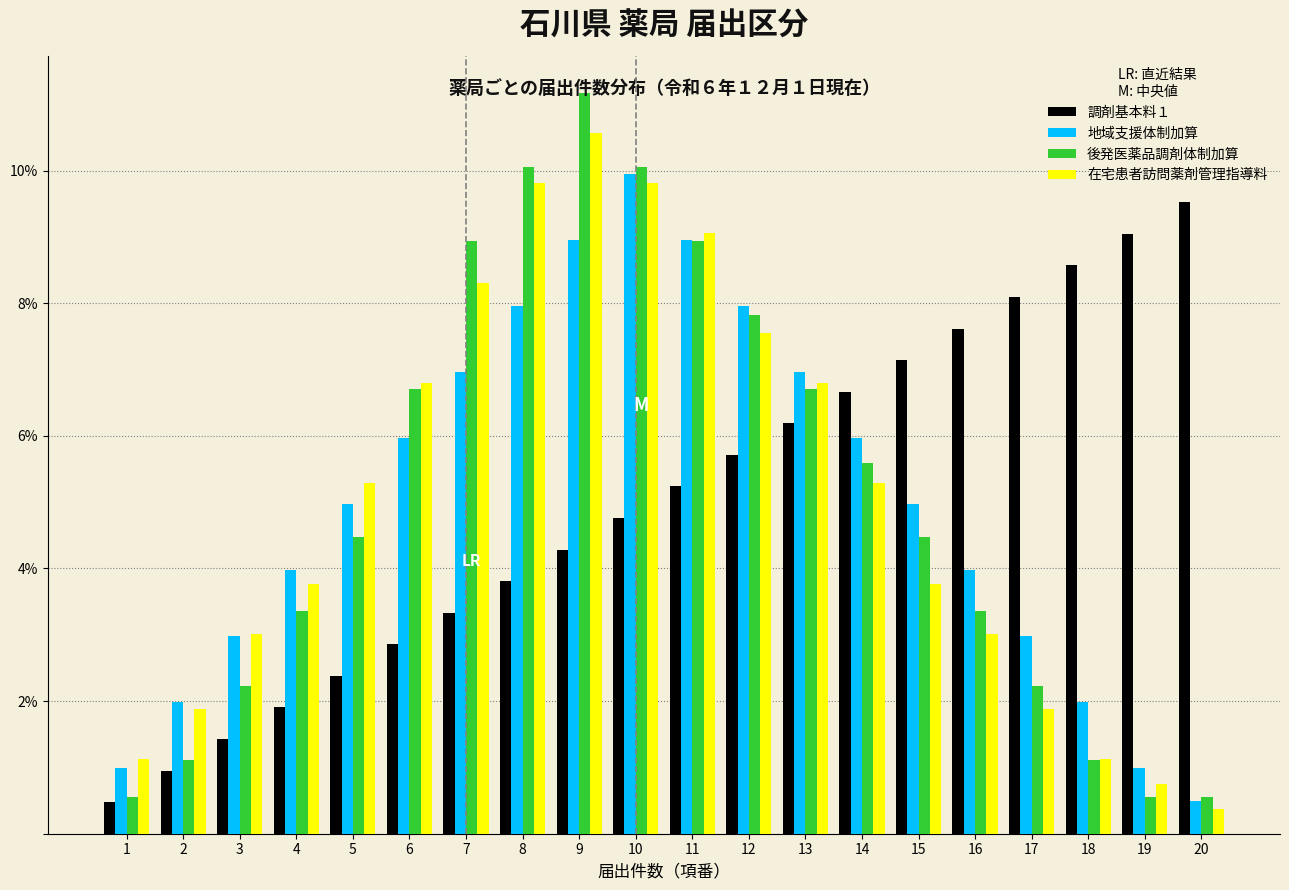

What is the total value across all series at 16?

18.0